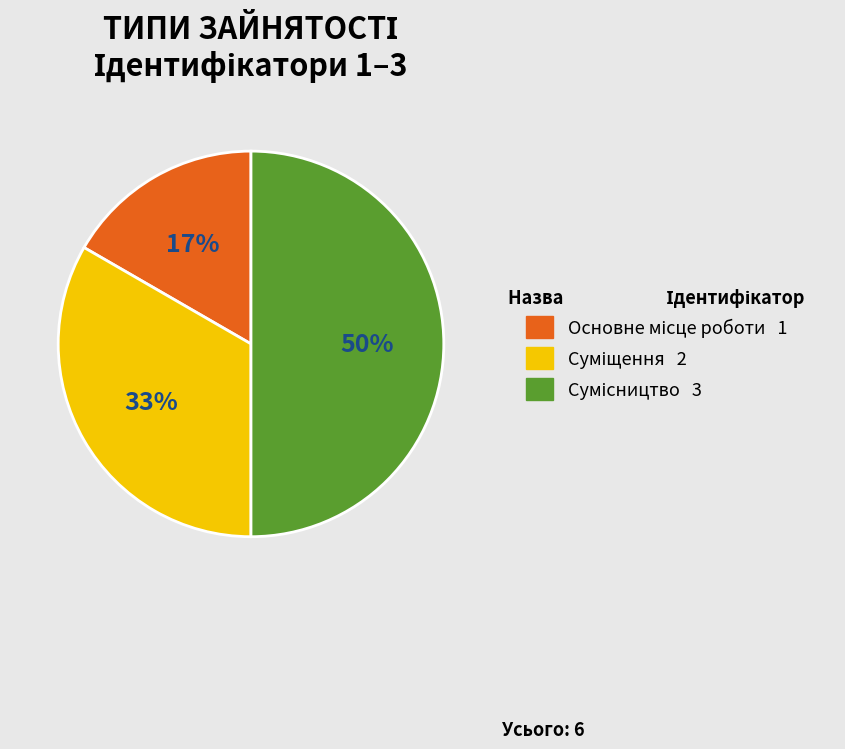

To the nearest percent, what is the average slice percentage?

33%